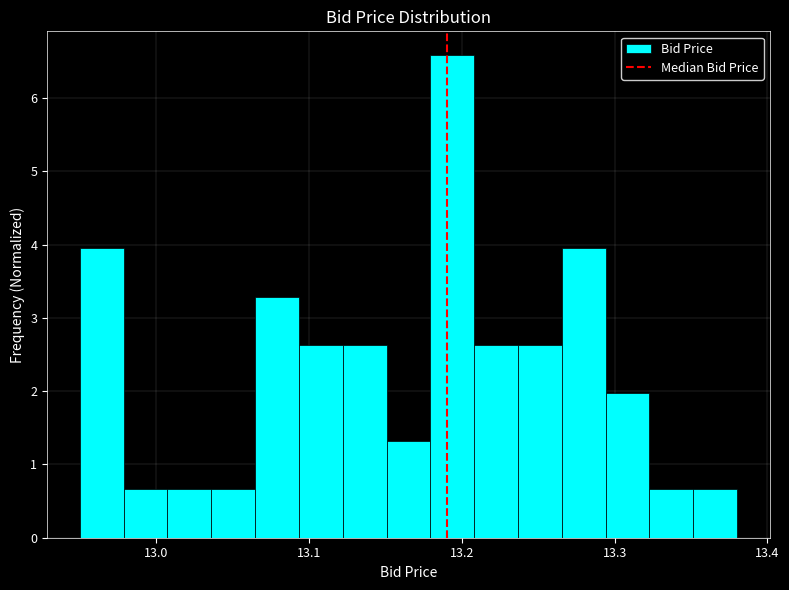

Read against the x-axis, roughly where is the centre of the tallest bar?

13.19